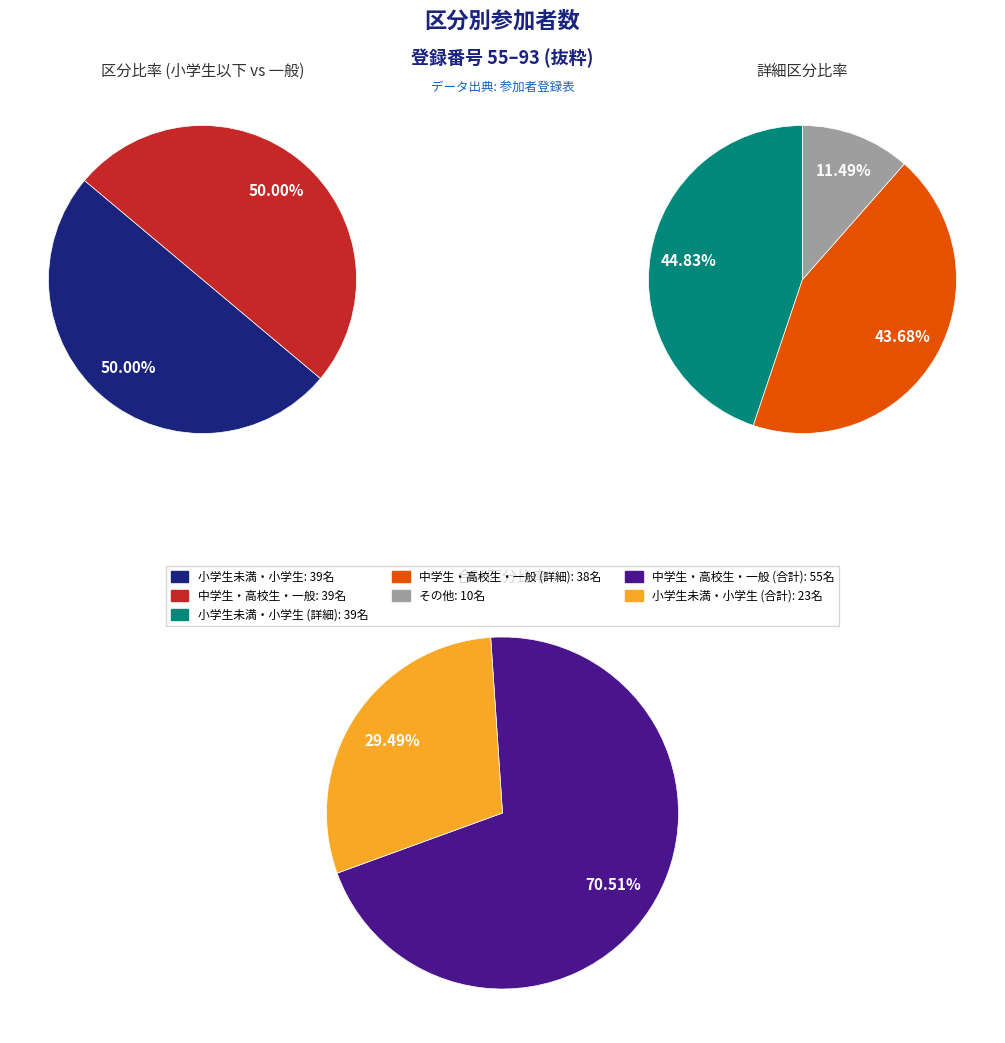

Do 2 and 7 together represent more than half of the pie?

No